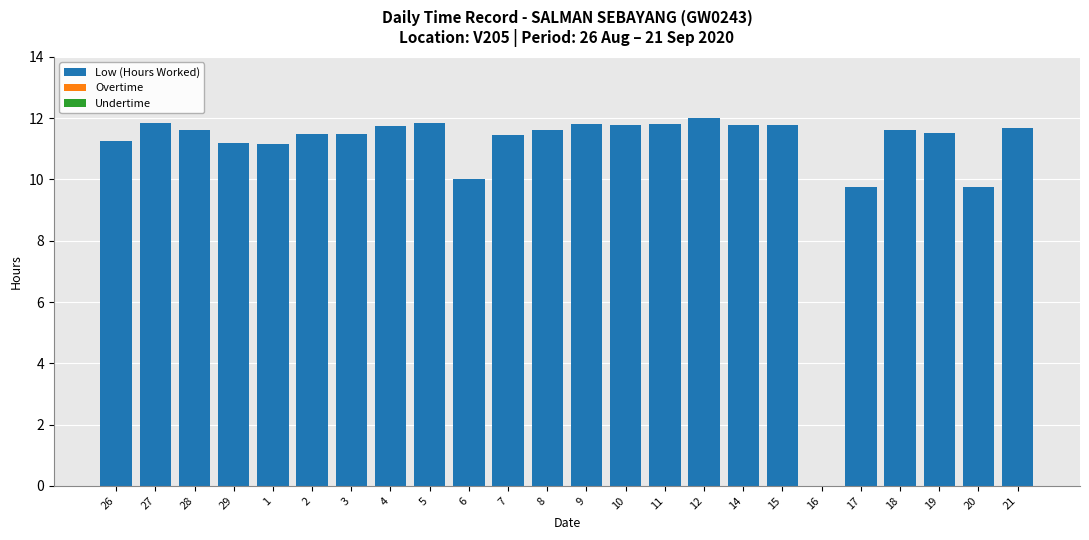

What value does the data have at 28?

11.6